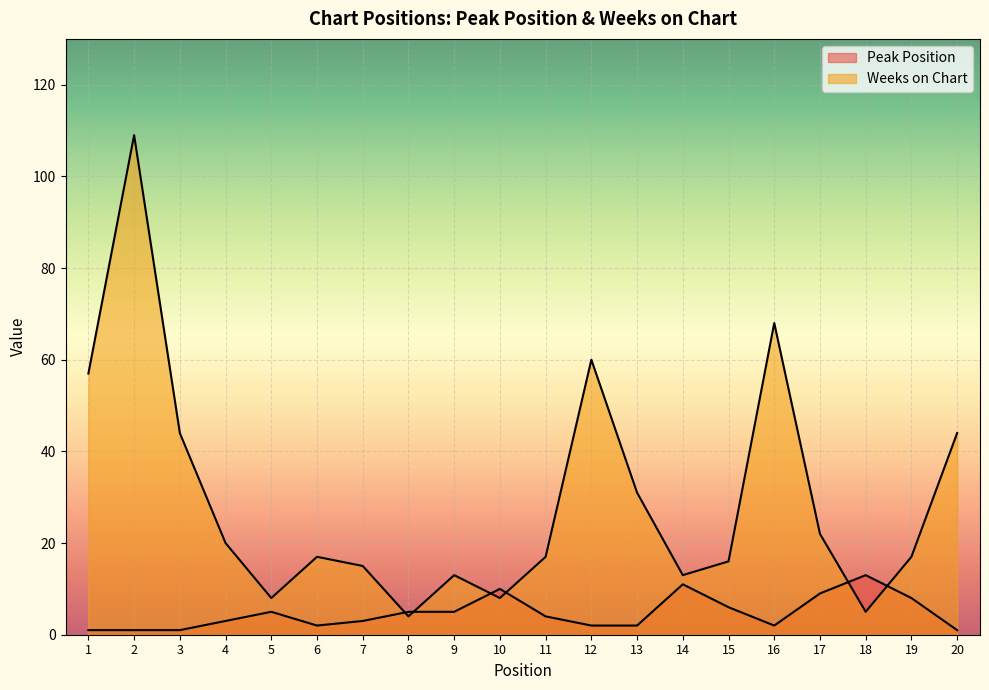

List the series in order of their overall mean, lowest first.

Peak Position, Weeks on Chart